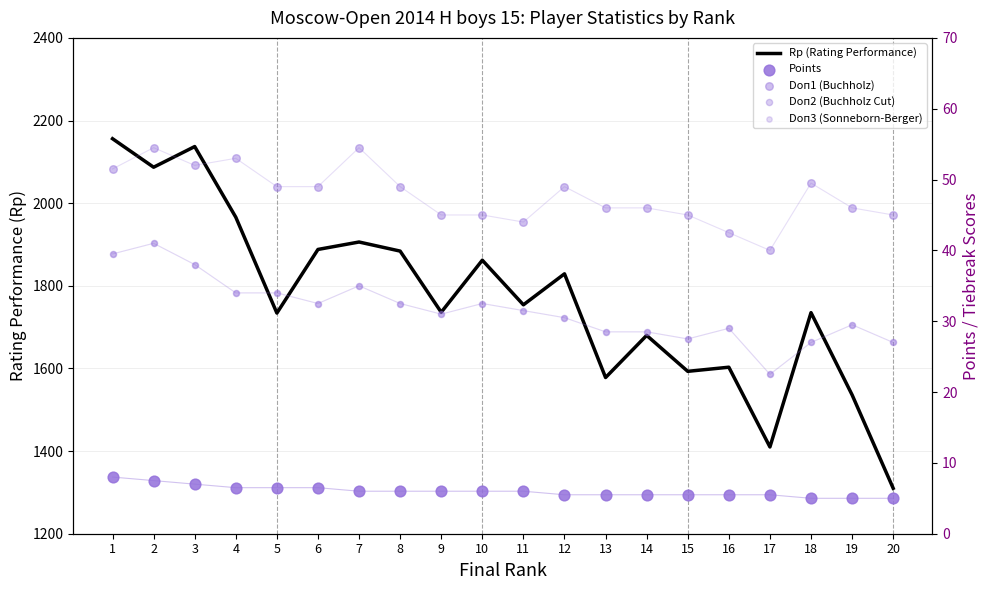

Is the value of Doп2 (Buchholz Cut) at 10 greater than the value of Doп1 (Buchholz) at 3?

No